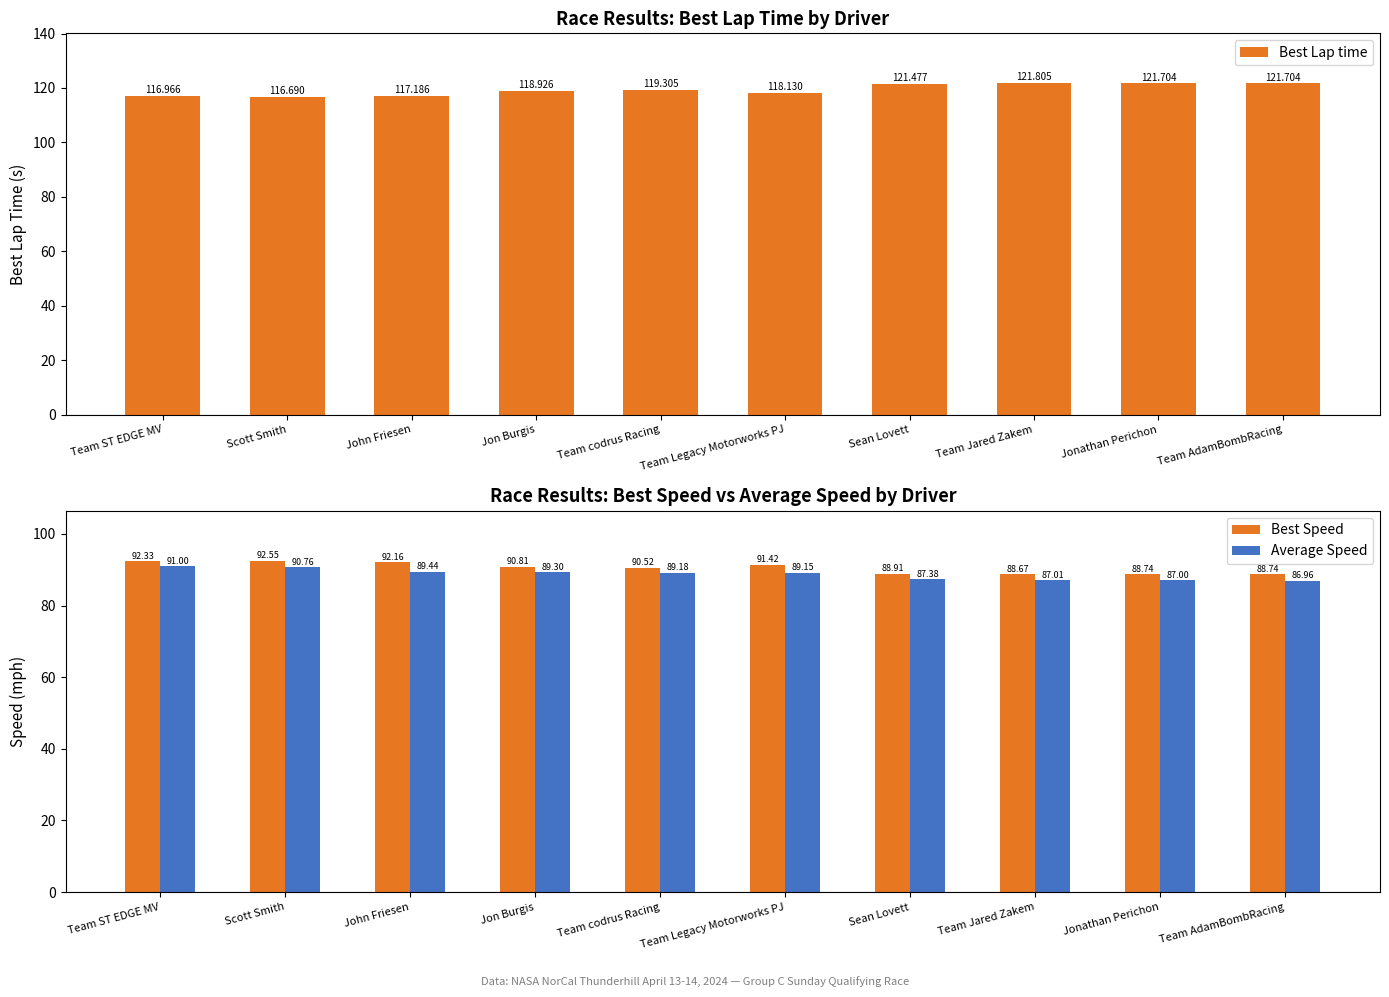

List the labels in order of Best Speed value, smallest first.

Team Jared Zakem, Jonathan Perichon, Team AdamBombRacing, Sean Lovett, Team codrus Racing, Jon Burgis, Team Legacy Motorworks PJ, John Friesen, Team ST EDGE MV, Scott Smith